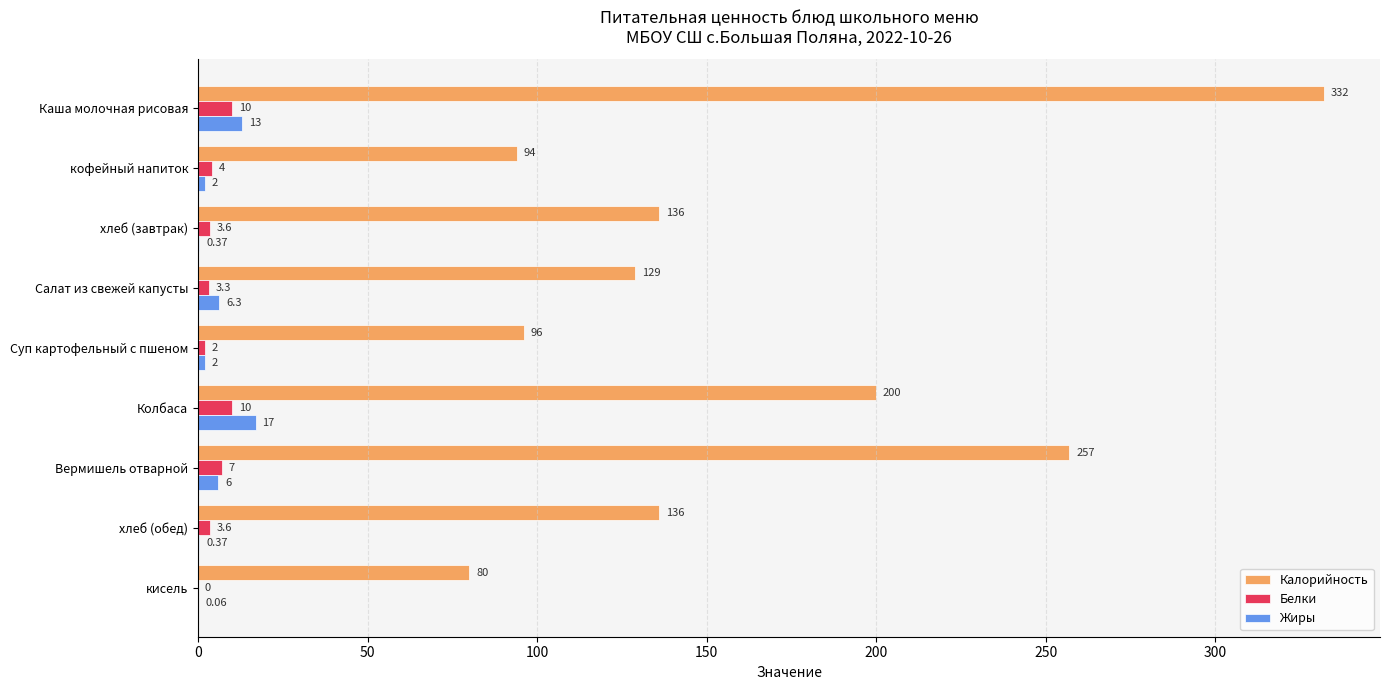

How many data points does each series have?

9